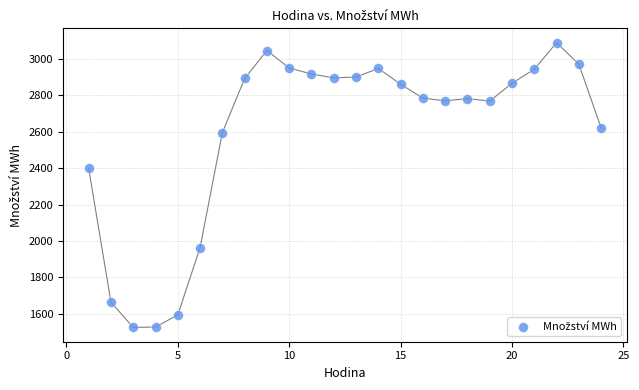

What Y value in the scatter plot is closest to 2306?

2398.8